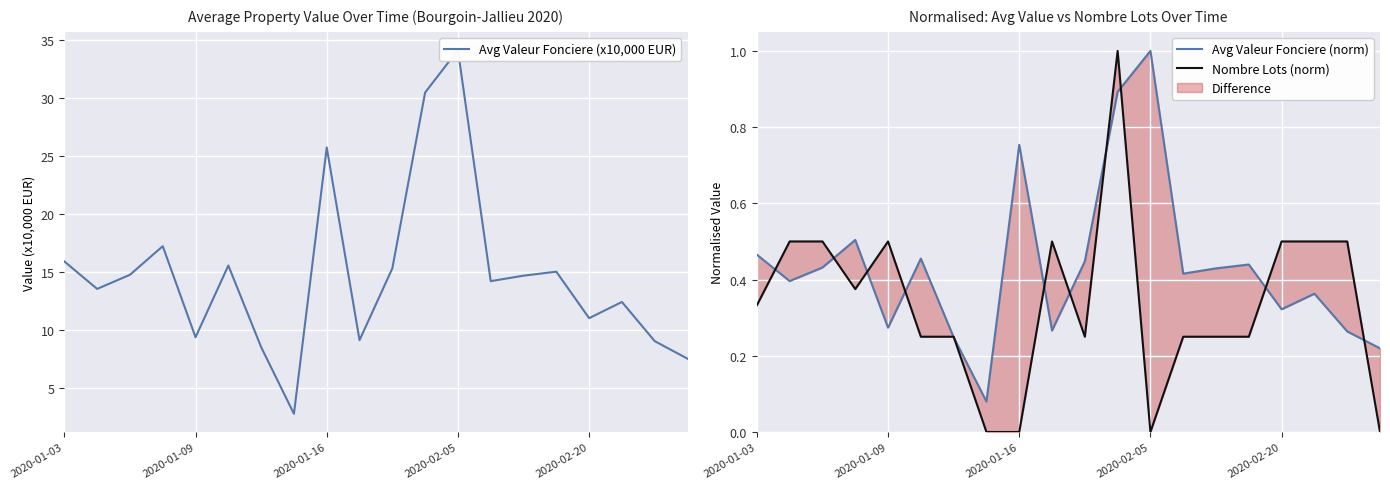

At which category does the chart reach its minimum across all series?

7